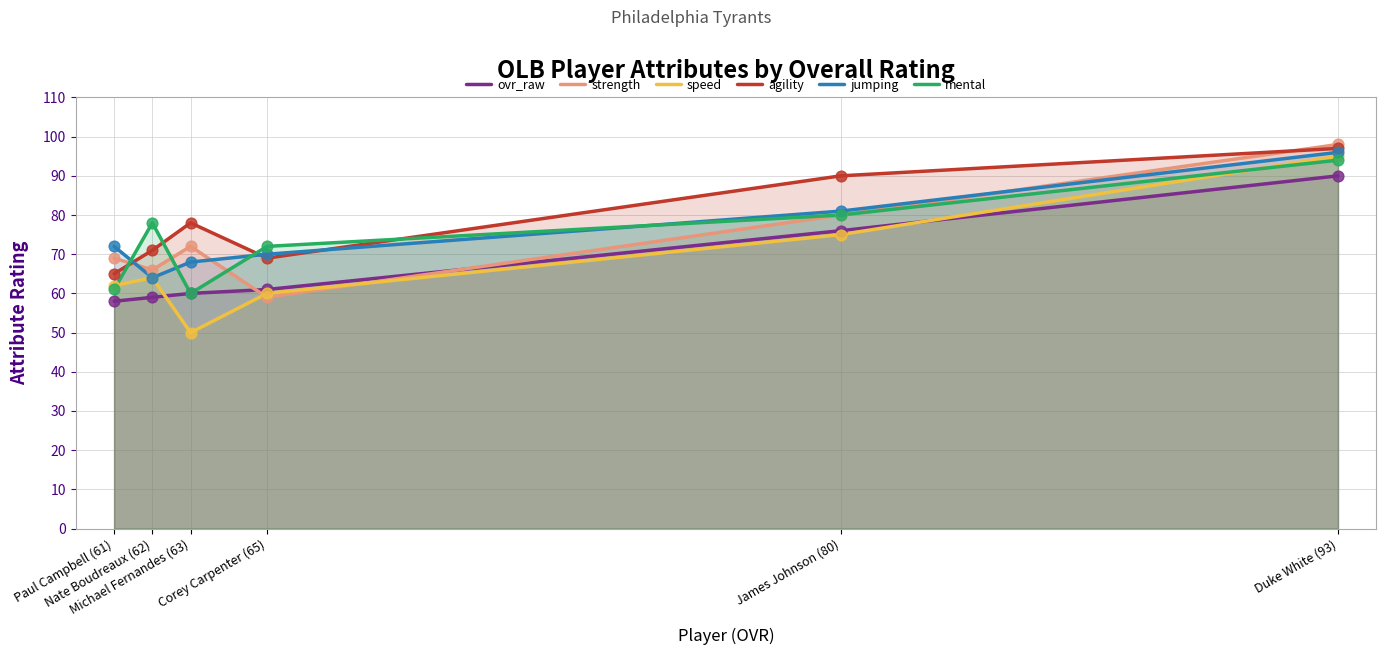

Is the value of ovr_raw at Duke White (93) greater than the value of strength at James Johnson (80)?

Yes